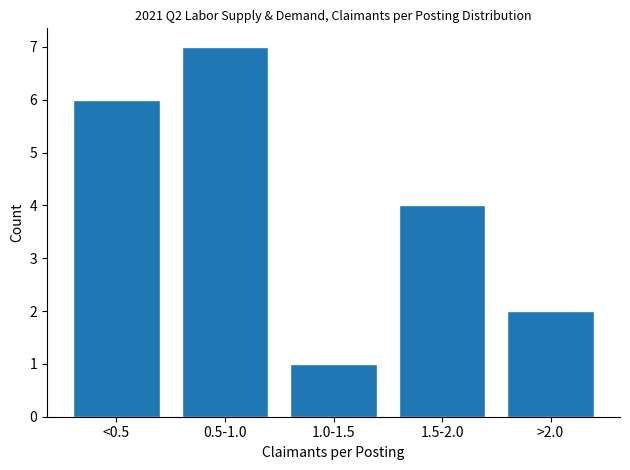

Reading left to right, what are all the values shown in this chart?

<0.5=6	0.5-1.0=7	1.0-1.5=1	1.5-2.0=4	>2.0=2